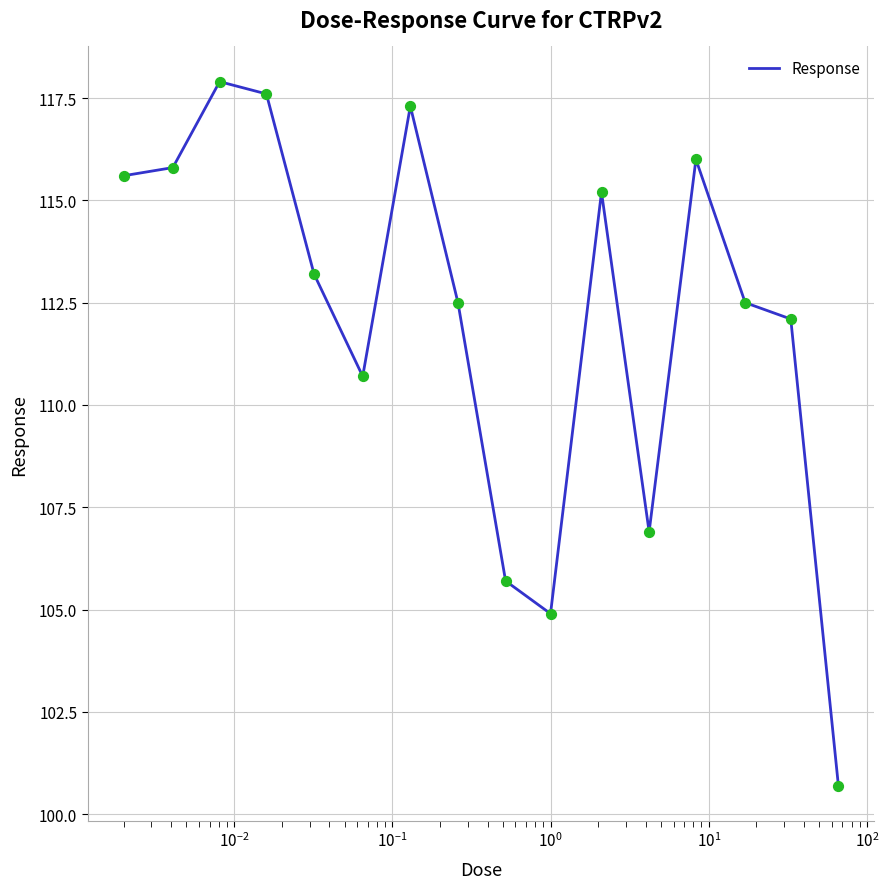

What is the smallest value displayed?

100.7